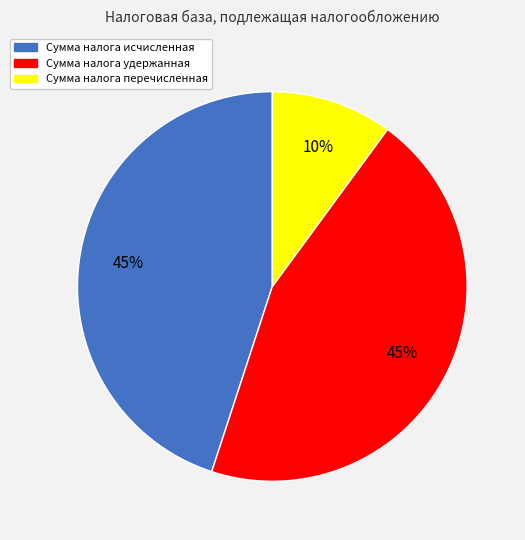

Count the number of slices in the pie.

3